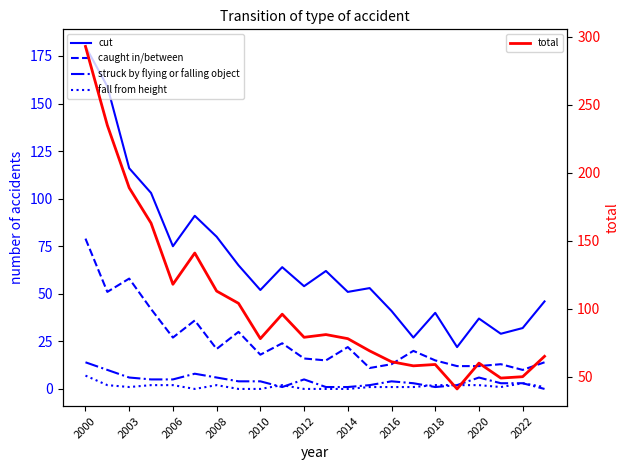

Which series has the largest total across all categories?

total